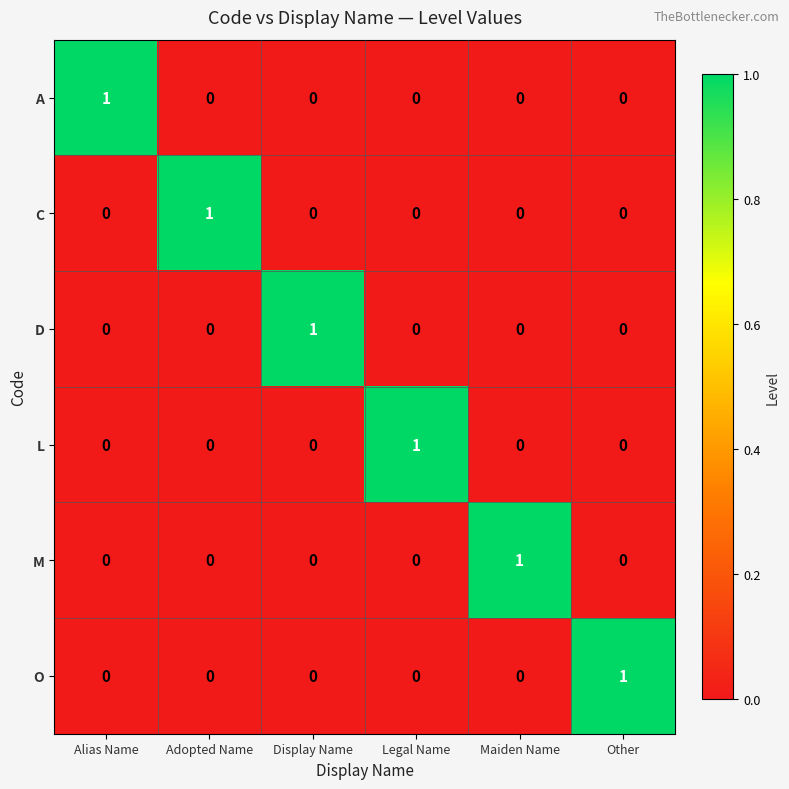

At how many categories does at least one series exceed 0?

6